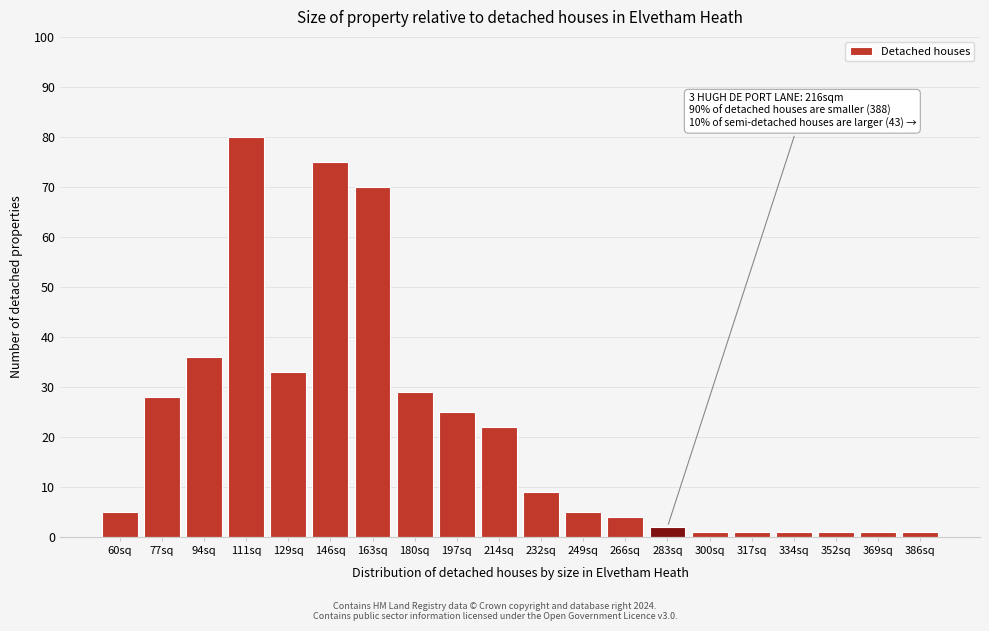

Reading left to right, what are all the values shown in this chart?

60sq=5	77sq=28	94sq=36	111sq=80	129sq=33	146sq=75	163sq=70	180sq=29	197sq=25	214sq=22	232sq=9	249sq=5	266sq=4	283sq=2	300sq=1	317sq=1	334sq=1	352sq=1	369sq=1	386sq=1